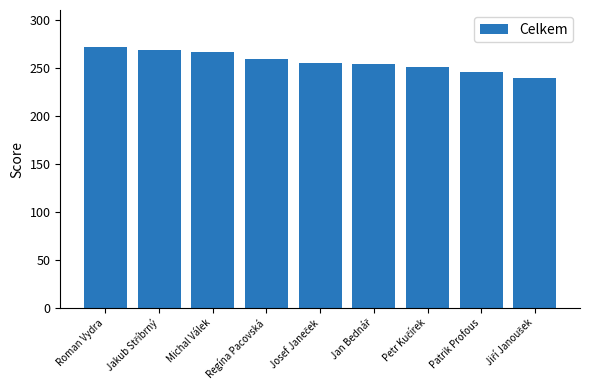

What is the greatest value displayed?

271